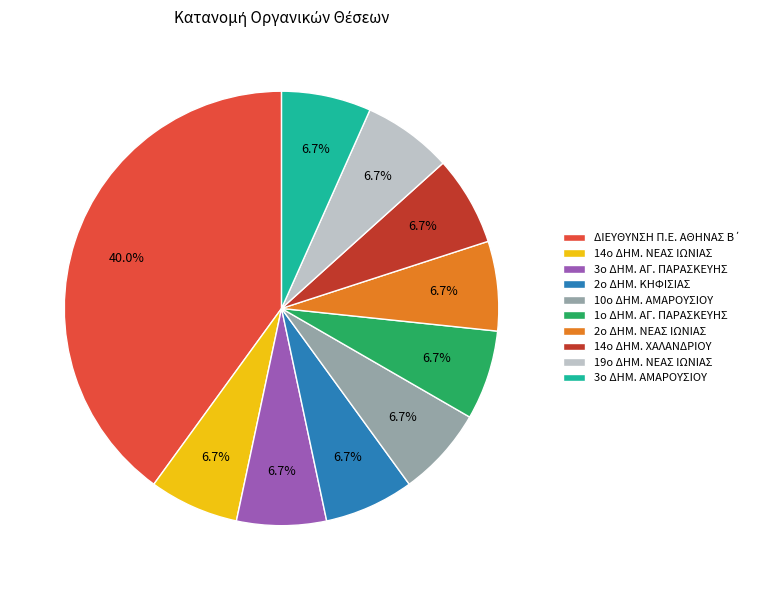

Approximately how many times larger is the value at 3ο ΔΗΜ. ΑΜΑΡΟΥΣΙΟΥ compared to 2ο ΔΗΜ. ΚΗΦΙΣΙΑΣ?

1.0